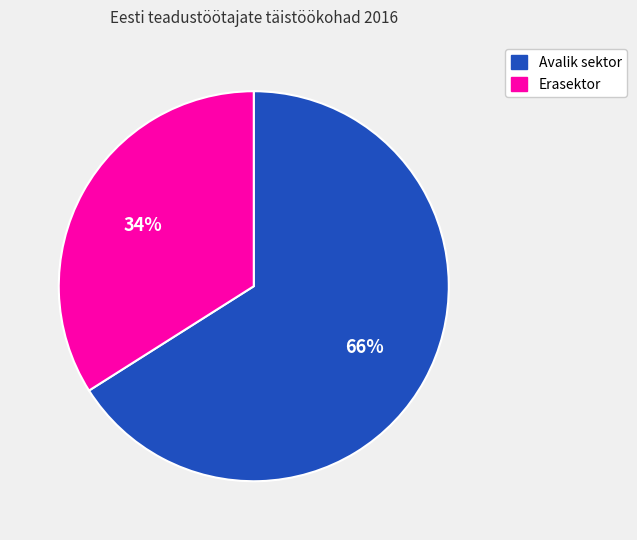

To the nearest percent, what is the combined percentage of Avalik sektor and Erasektor?

100%